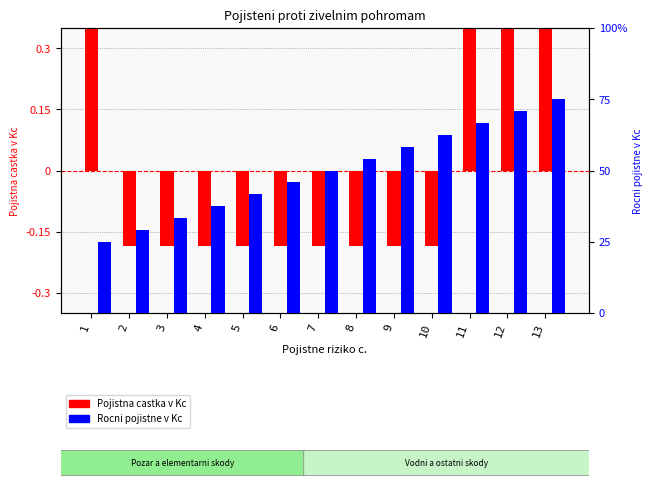

Where does the Rocni pojistne (percentile) series first go above 50?

8